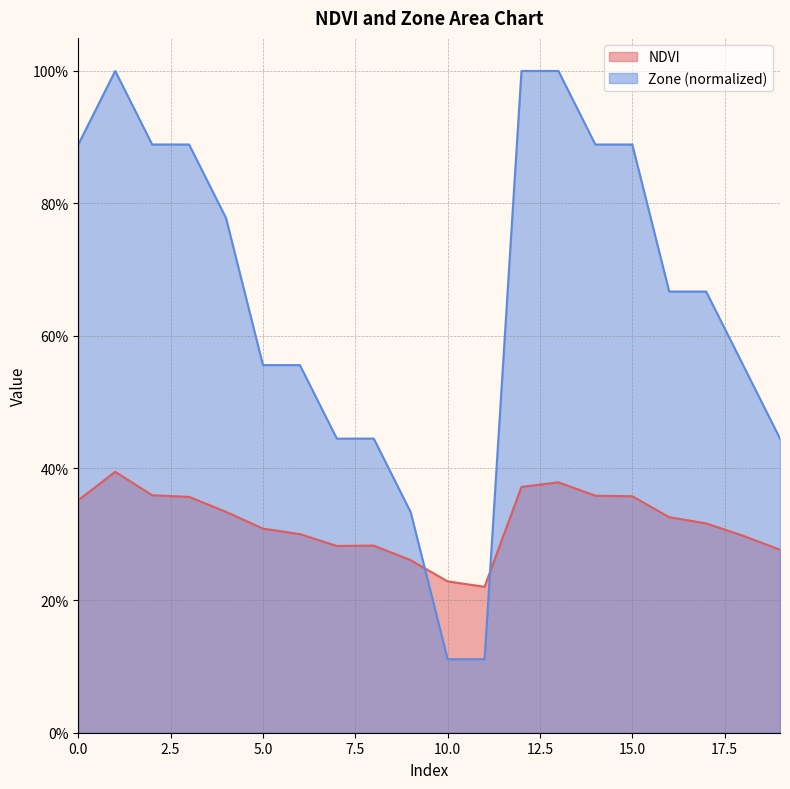

Is it true that NDVI equals 0.2 at 8?

False